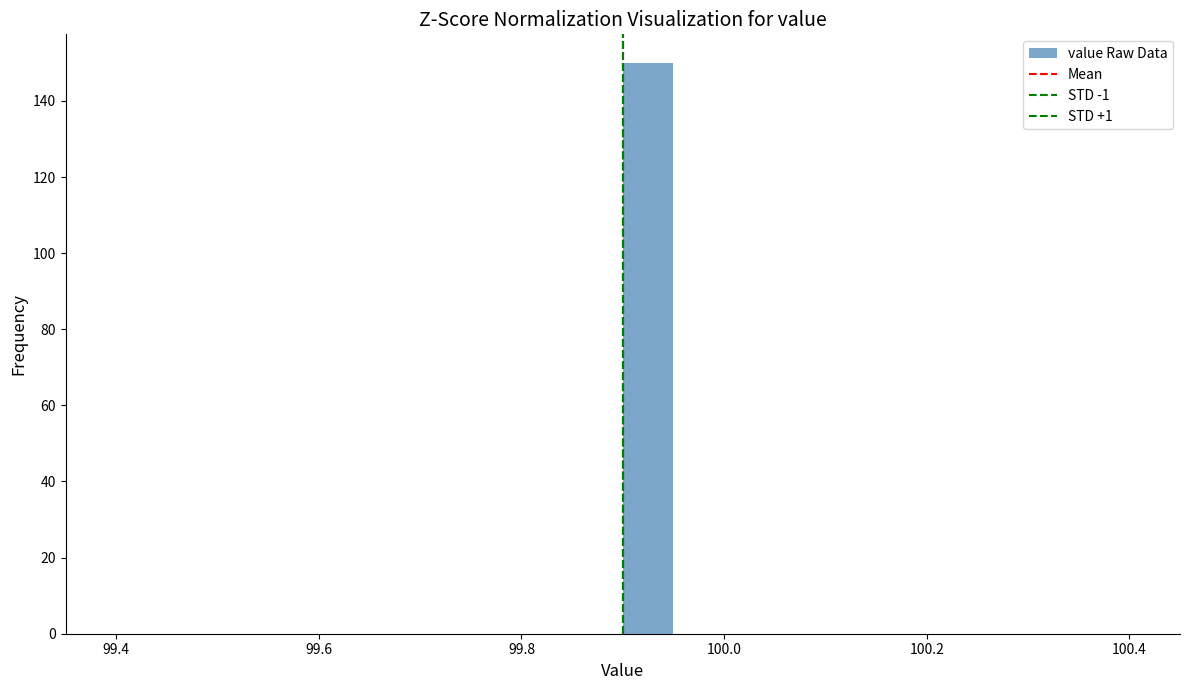

Around what value on the x-axis is the tallest bar? Give the approximate position of its centre, as read against the axis.

99.92